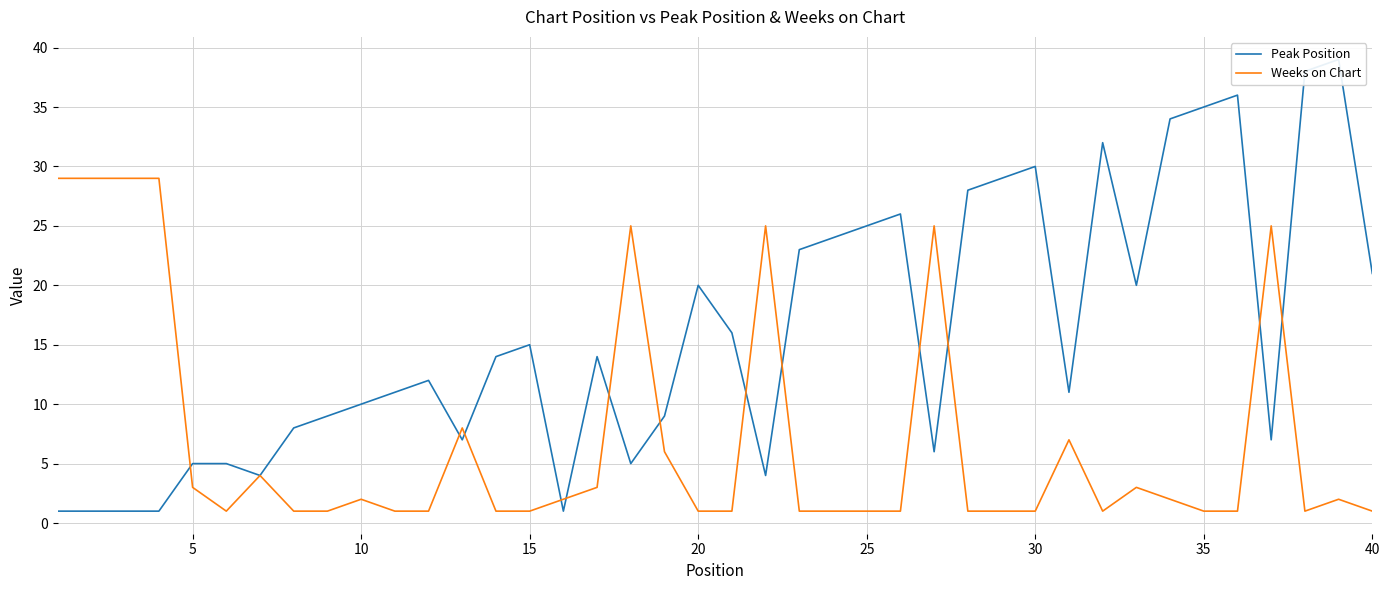

What is the highest value of the Weeks on Chart series?

29